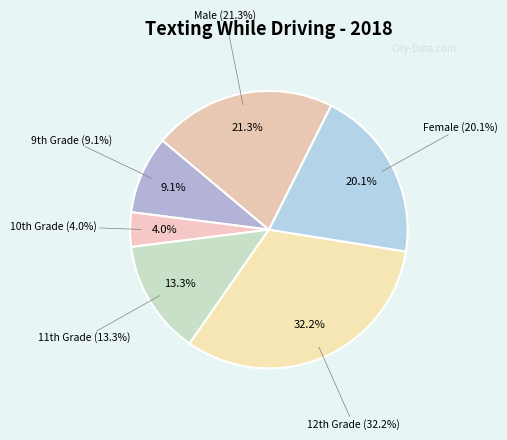

To the nearest percent, what is the average slice percentage?

17%